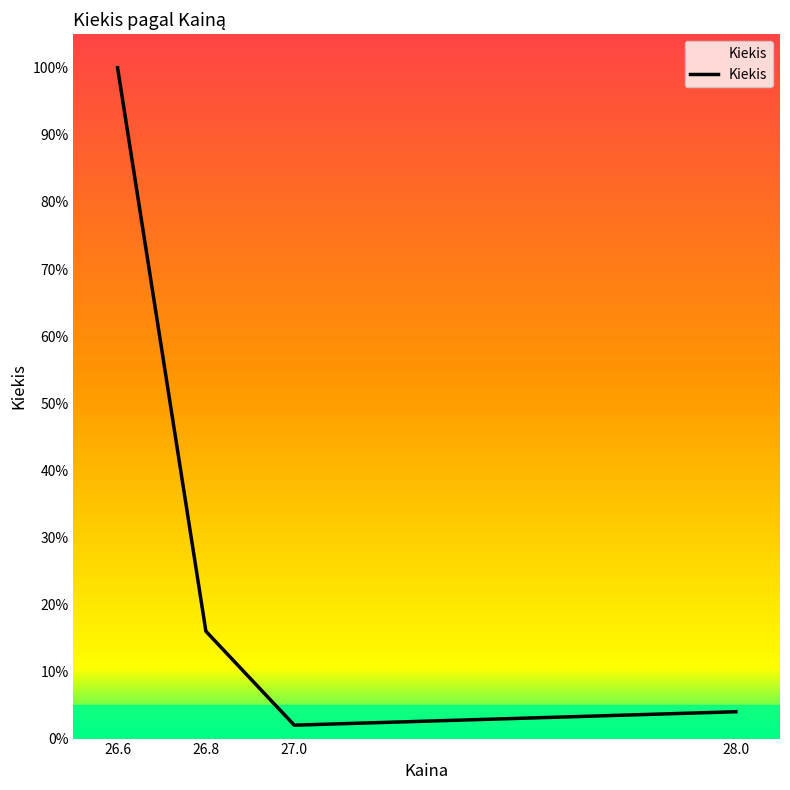

What position from the left is 26.6?

1